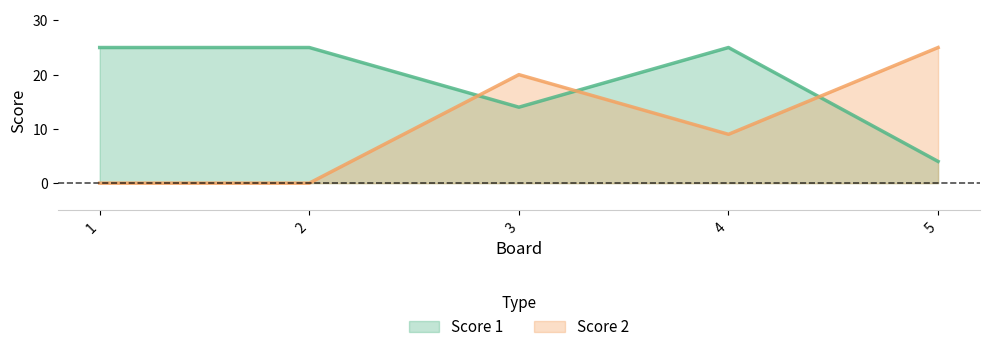

What is the highest value of the Score 2 series?

25